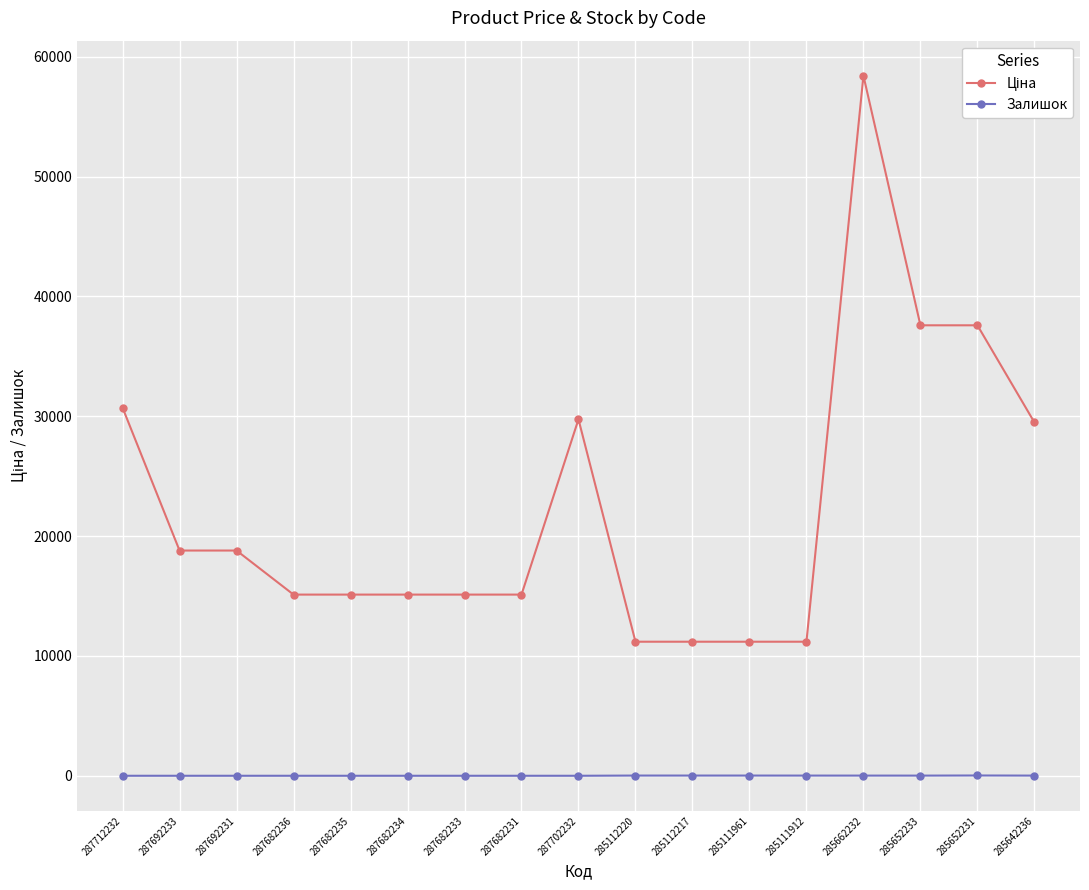

What is the spread (max minus min) of values at 287682235?

15120.0